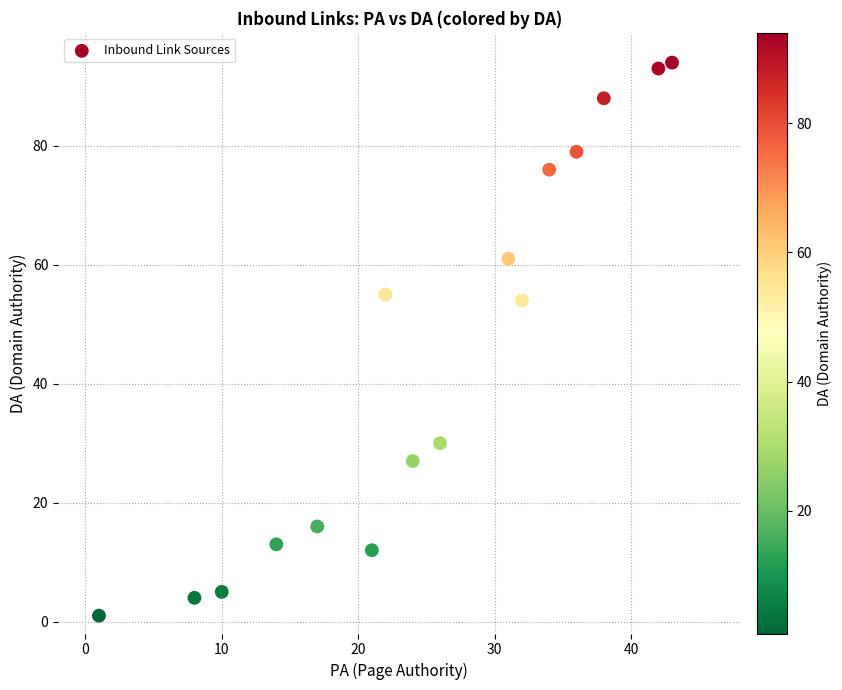

What is the range of X values (max minus min)?

42